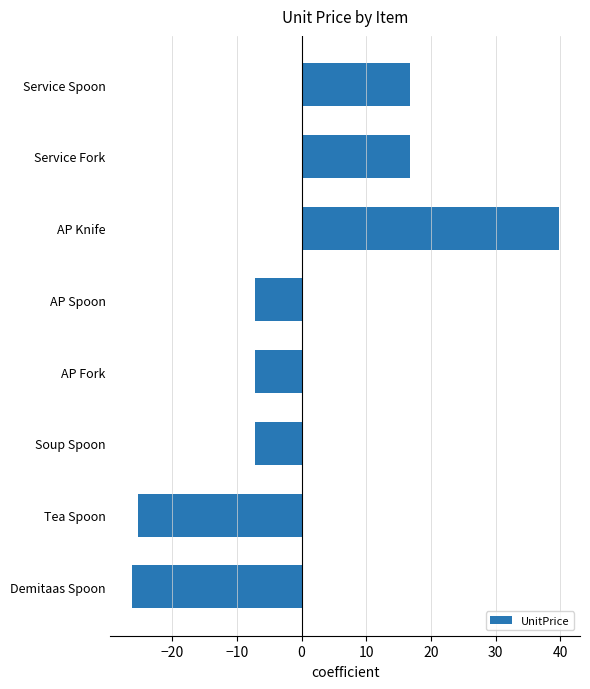

Count the number of values greater than -7.

3